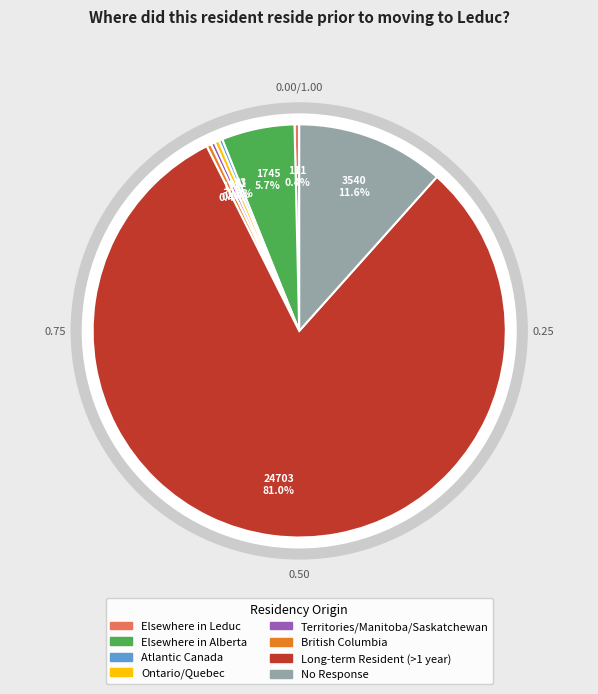

Does any single category account for the majority?

Yes